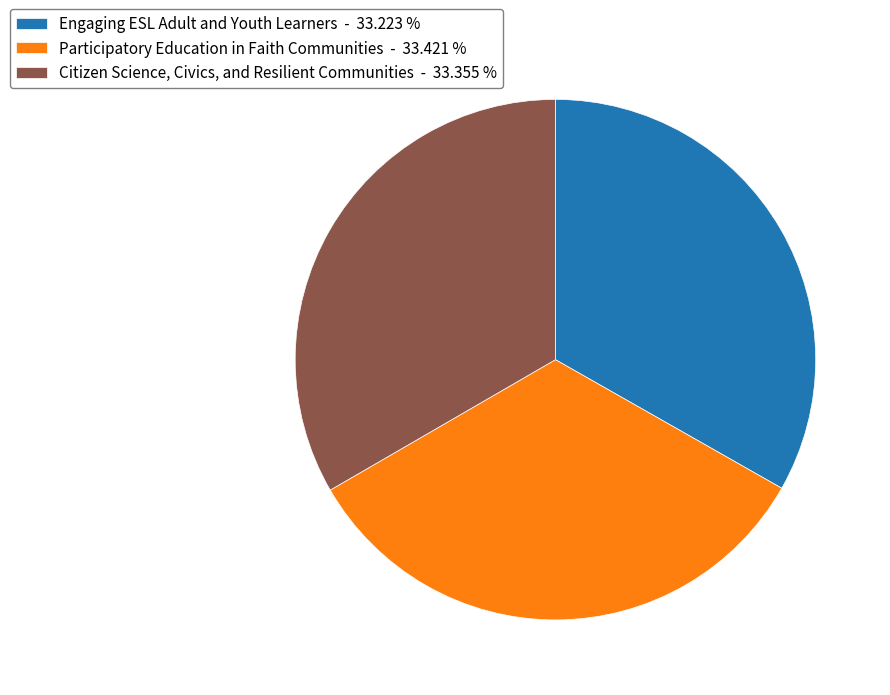

Does Engaging ESL Adult and Youth Learners represent more than half of the total?

No